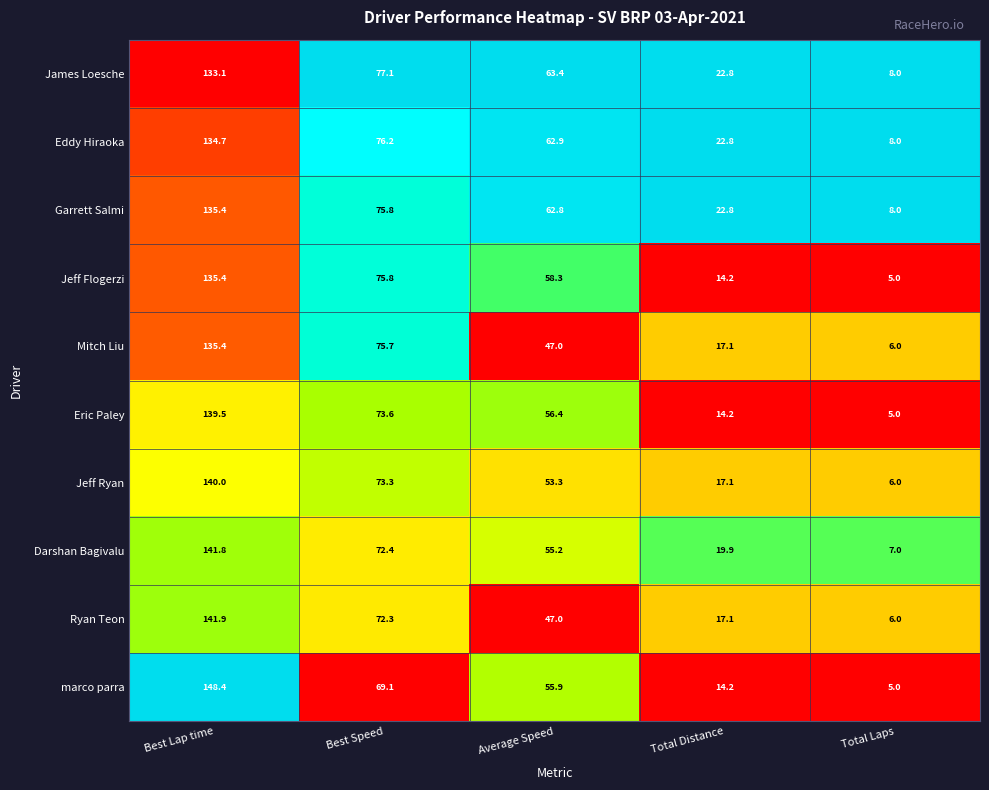

The value of Ryan Teon at Best Lap time is 226.2. True or false?

False